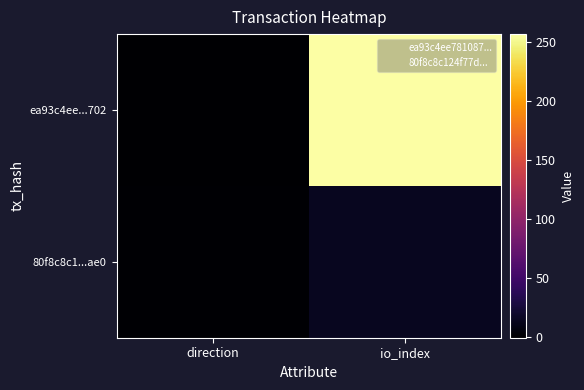

Rank the series at direction from highest to lowest value.

80f8c8c1...ae0, ea93c4ee...702